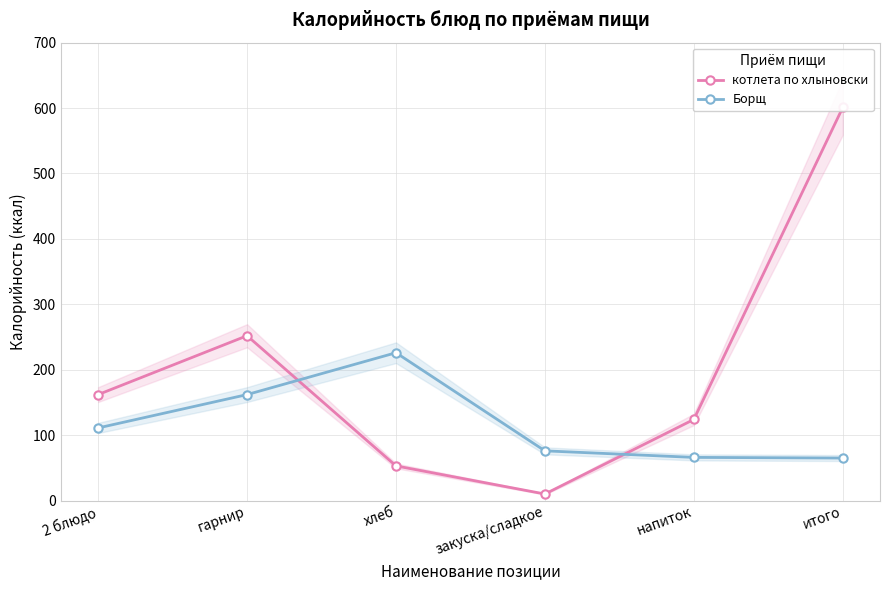

At how many categories does at least one series exceed 539?

1